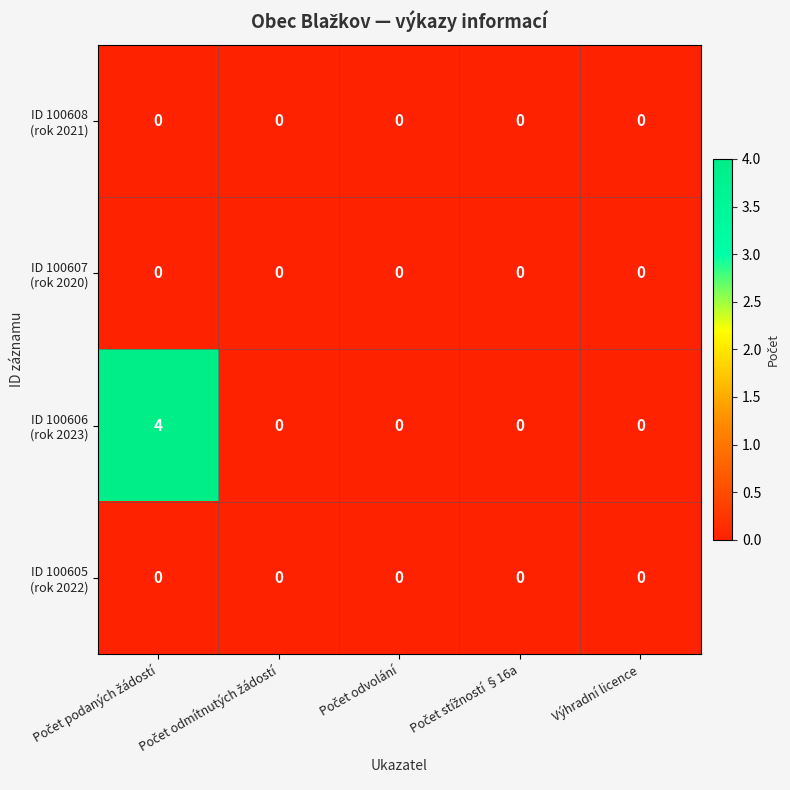

Between Počet podaných žádostí and Počet odvolání, which series saw the biggest shift?

ID 100606 (rok 2023)